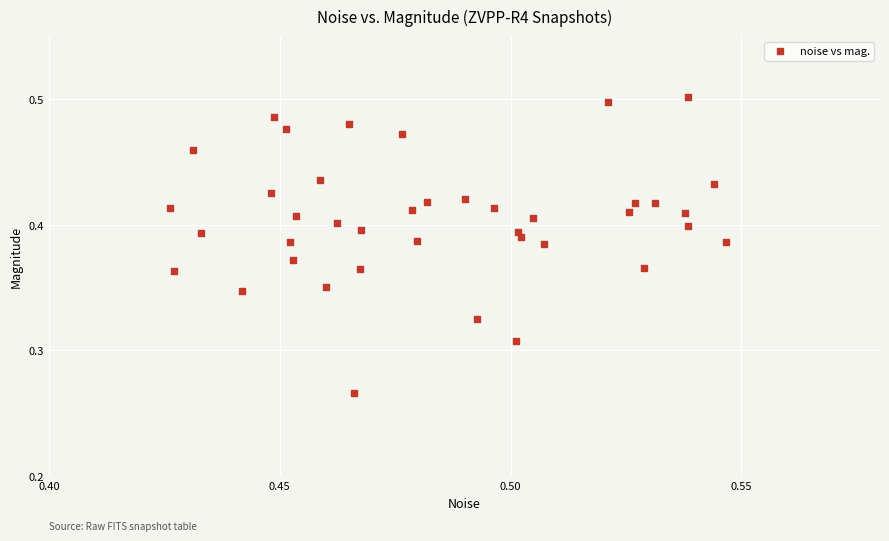

How many points are shown in the scatter plot?

40